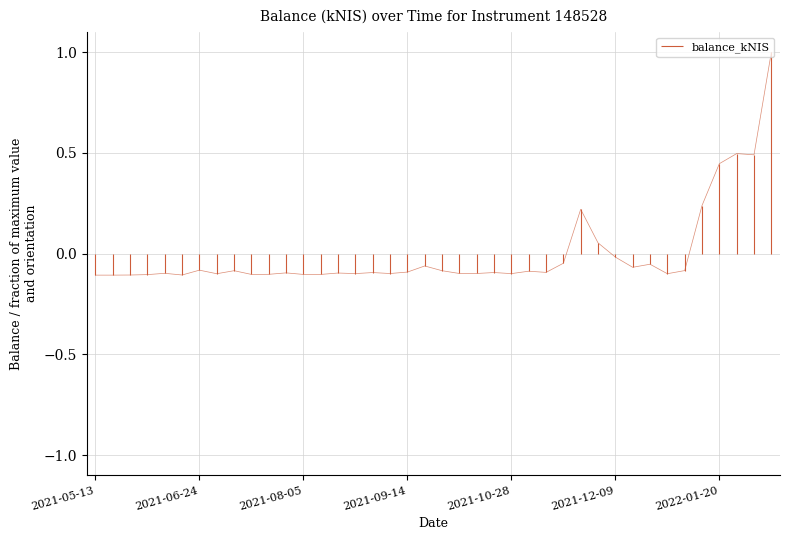

Rank the categories by value from highest to lowest.

2022-02-10, 2022-01-27, 2022-02-03, 2022-01-20, 2022-01-13, 2021-11-25, 2021-12-02, 2021-12-09, 2021-11-18, 2021-12-23, 2021-09-23, 2021-12-16, 2021-06-24, 2022-01-06, 2021-07-08, 2021-09-30, 2021-11-04, 2021-09-14, 2021-11-11, 2021-10-21, 2021-09-02, 2021-07-29, 2021-08-19, 2021-06-10, 2021-10-14, 2021-10-07, 2021-09-09, 2021-08-26, 2021-10-28, 2021-12-30, 2021-07-01, 2021-07-22, 2021-07-15, 2021-08-12, 2021-08-05, 2021-06-03, 2021-06-17, 2021-05-27, 2021-05-13, 2021-05-20